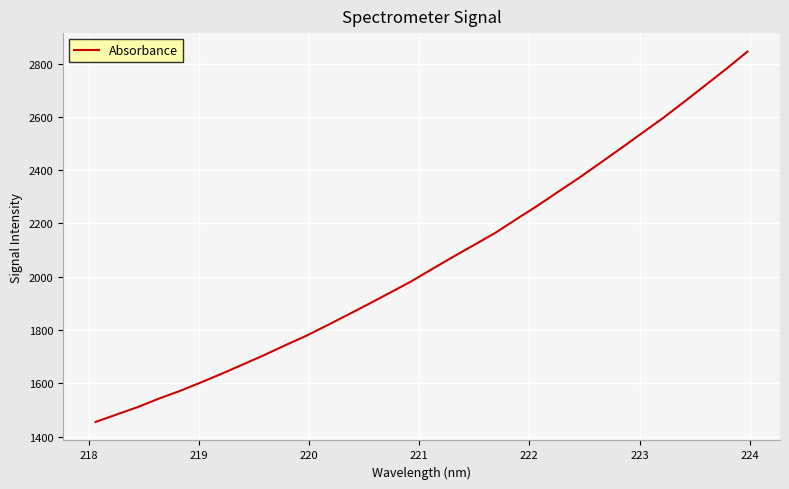

What is the difference between the maximum and minimum values?

1389.8